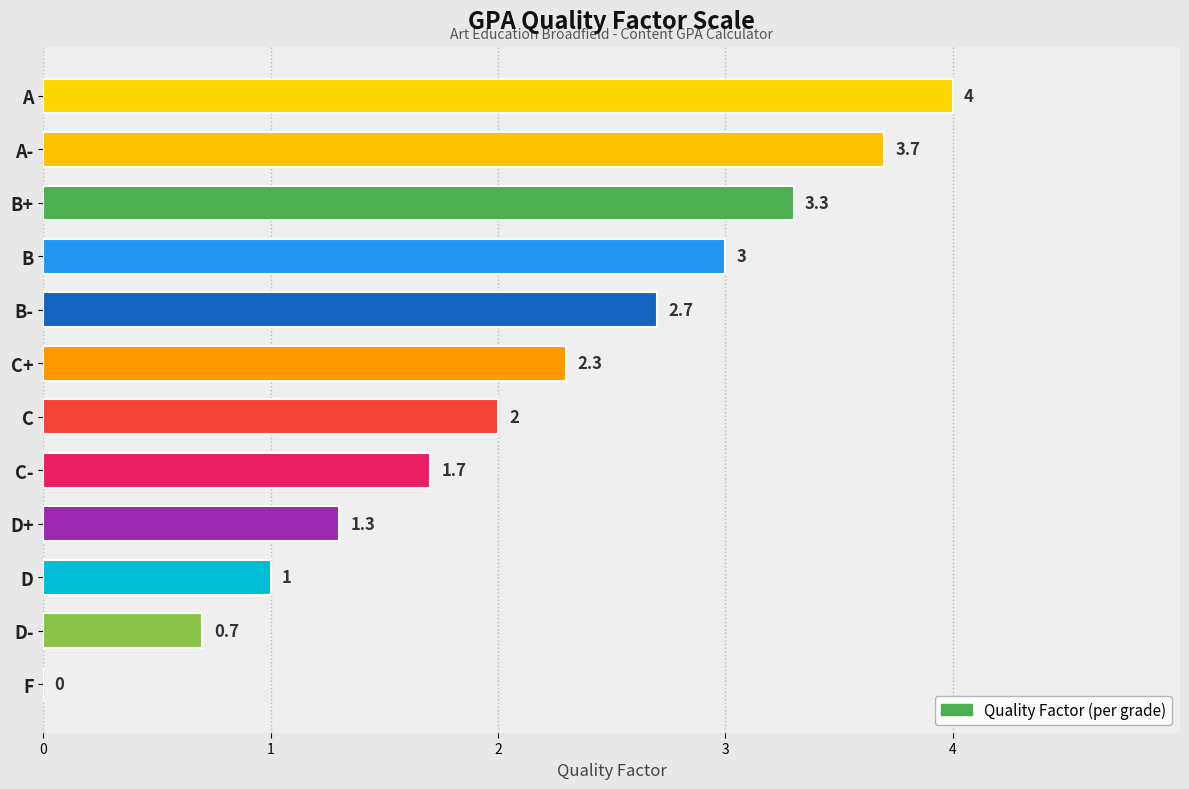

Between B- and C-, which is larger?

B-